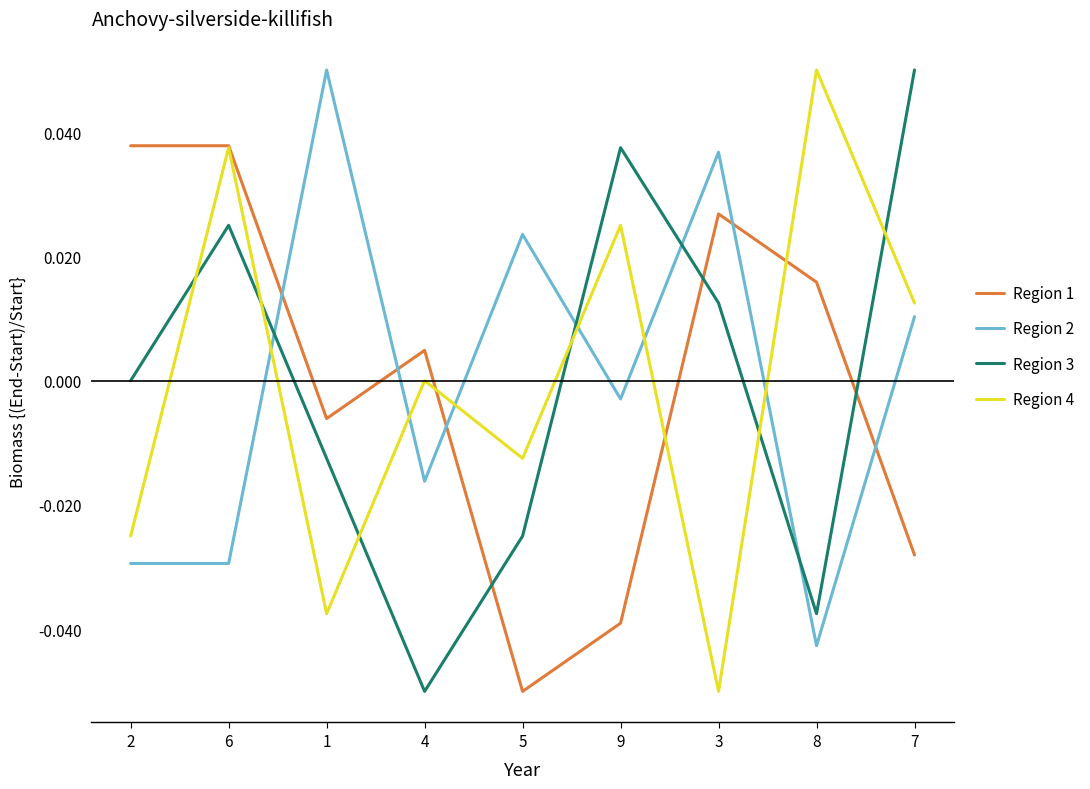

What position from the right is 8?

2